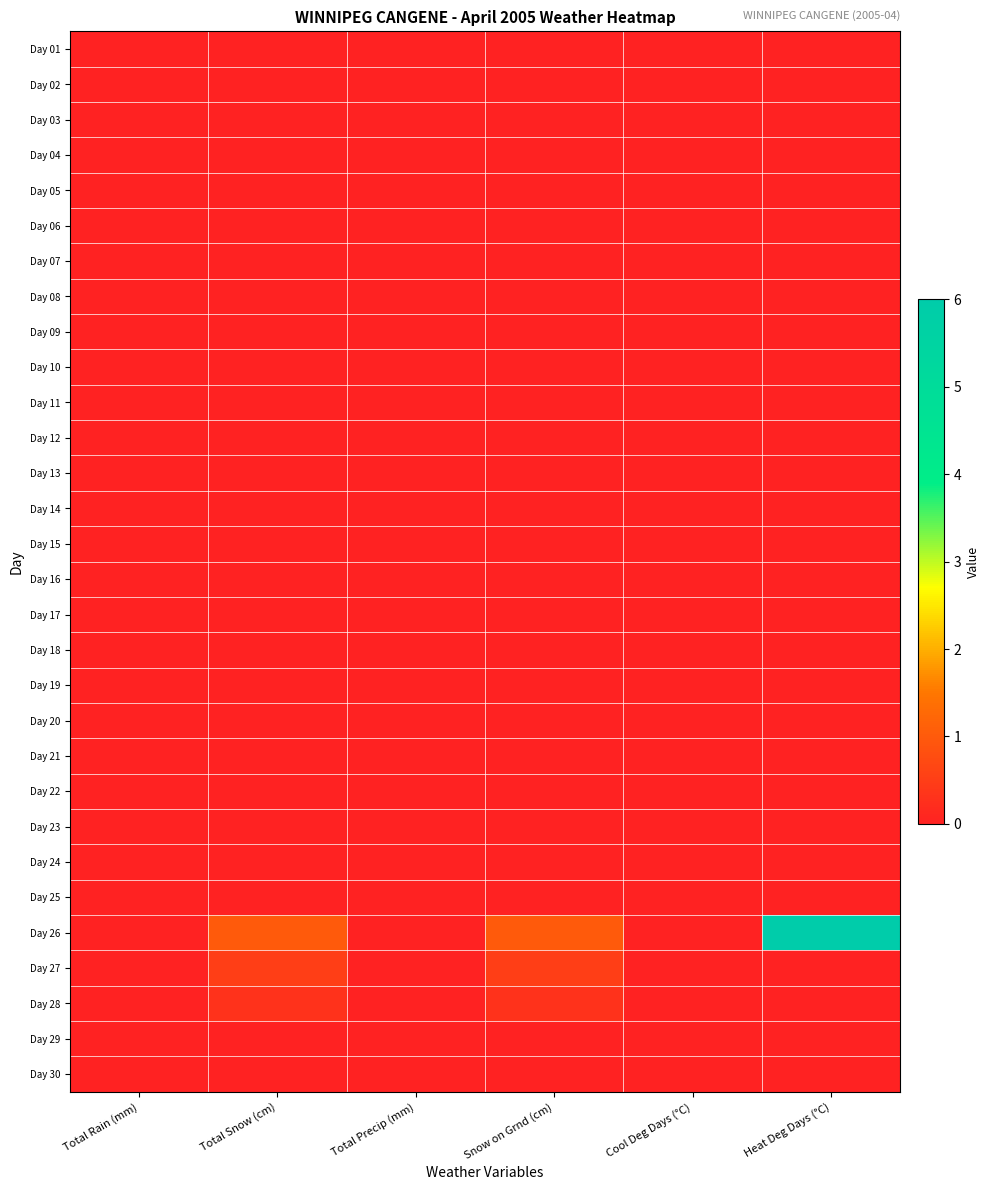

Which series changed the most between Total Rain (mm) and Snow on Grnd (cm)?

Day 26